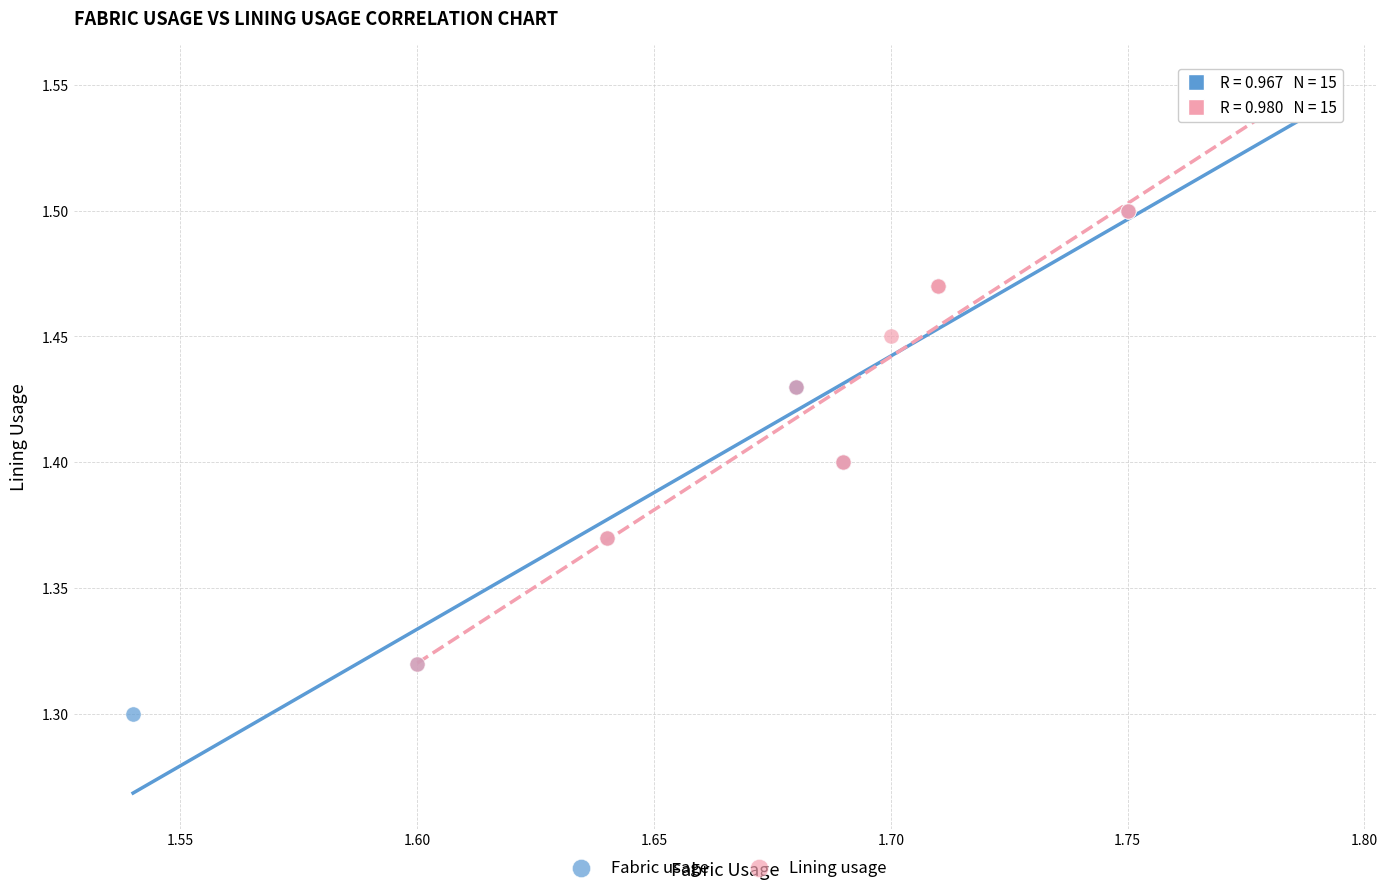

Which series has the largest Y range (max minus min)?

Fabric usage